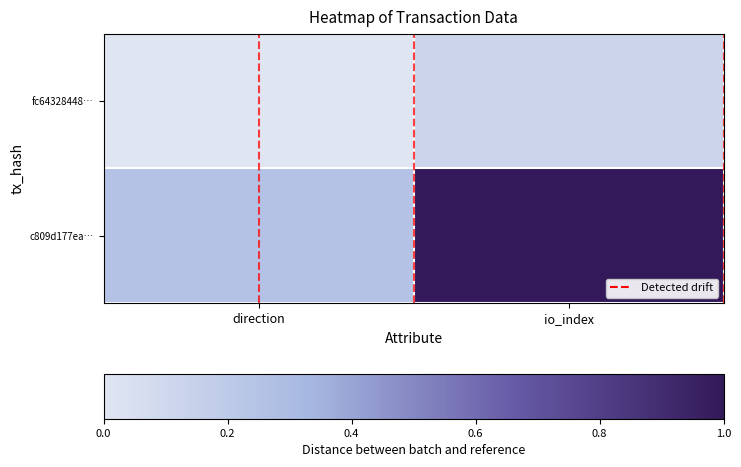

What is the difference between the highest and lowest values at io_index?

0.9